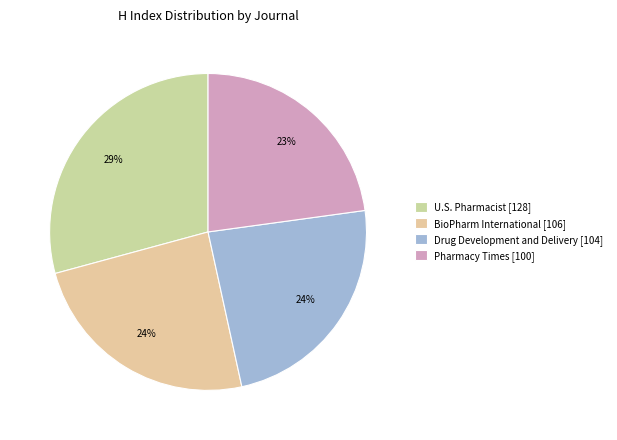

What is the largest slice in the pie chart?

U.S. Pharmacist